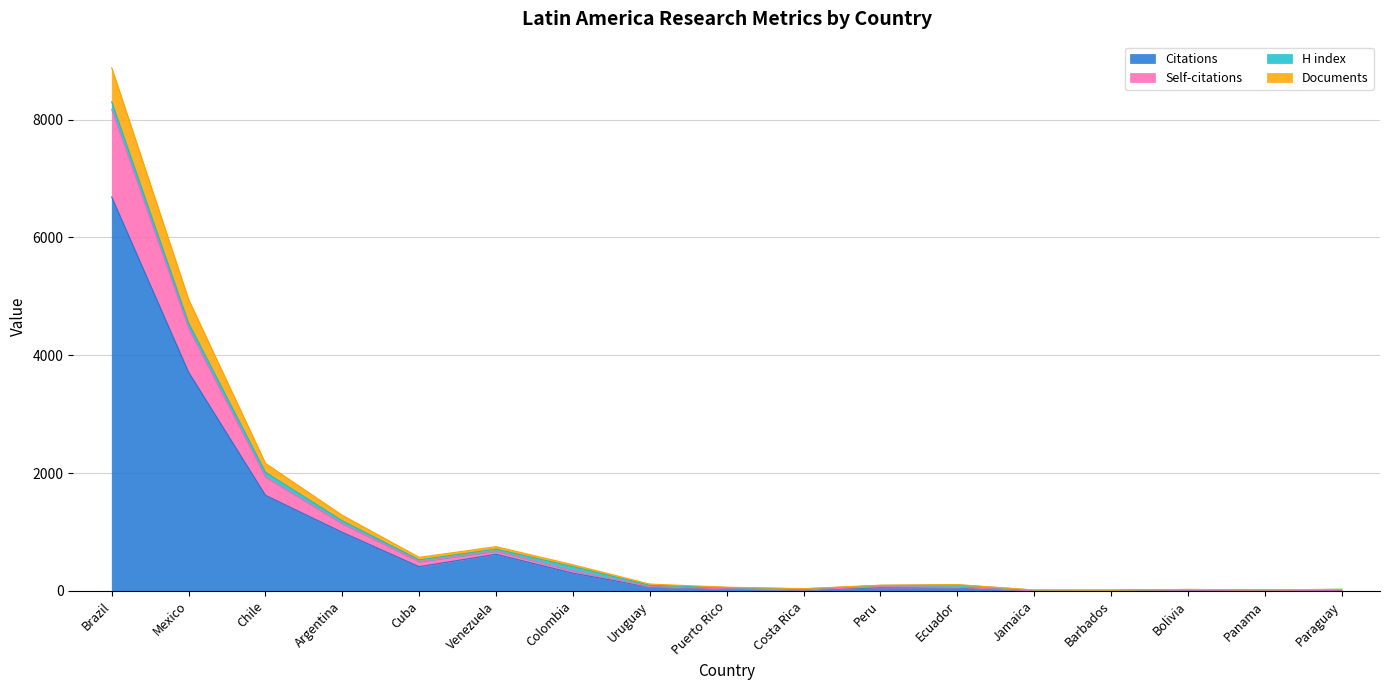

True or false: Documents and Citations cross at least once.

False